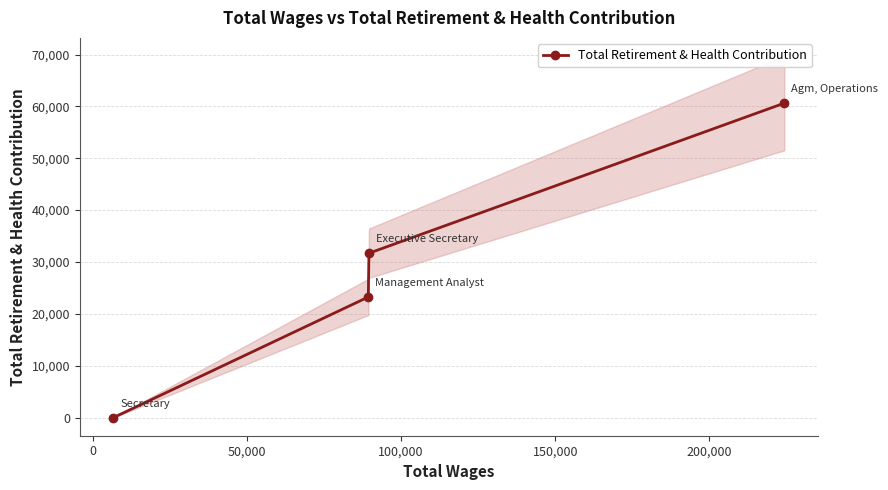

What is the difference between the maximum and minimum values?

60625